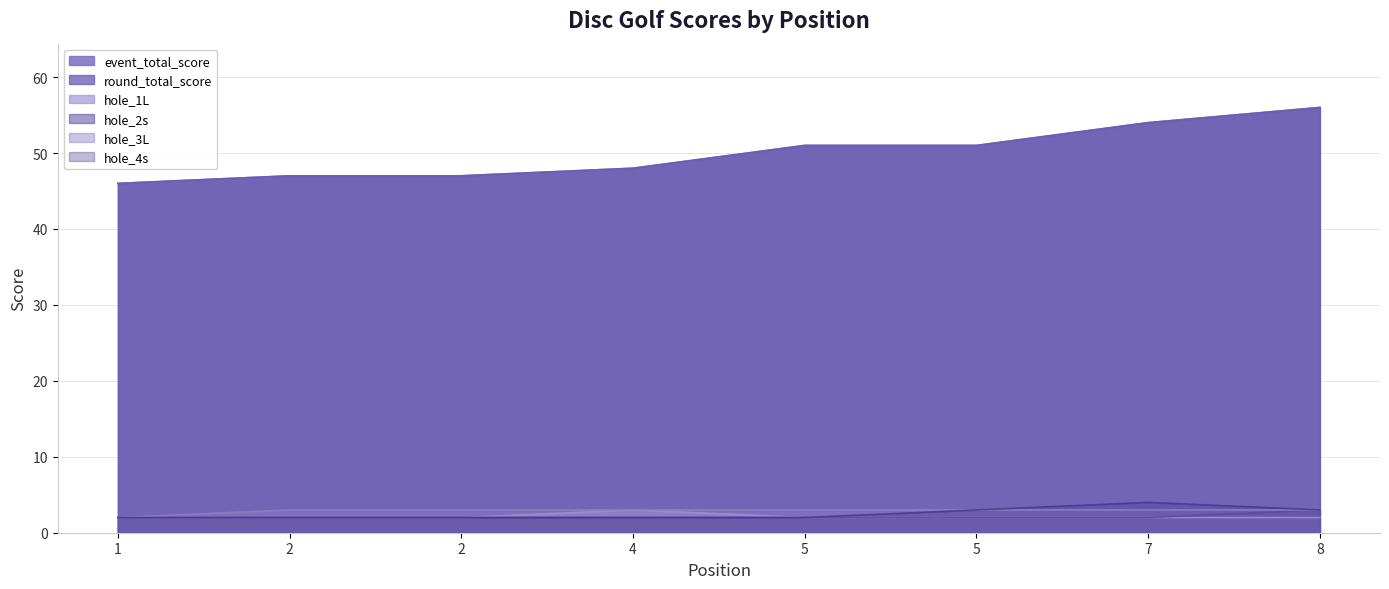

Read the hole_3L value at 5.

3